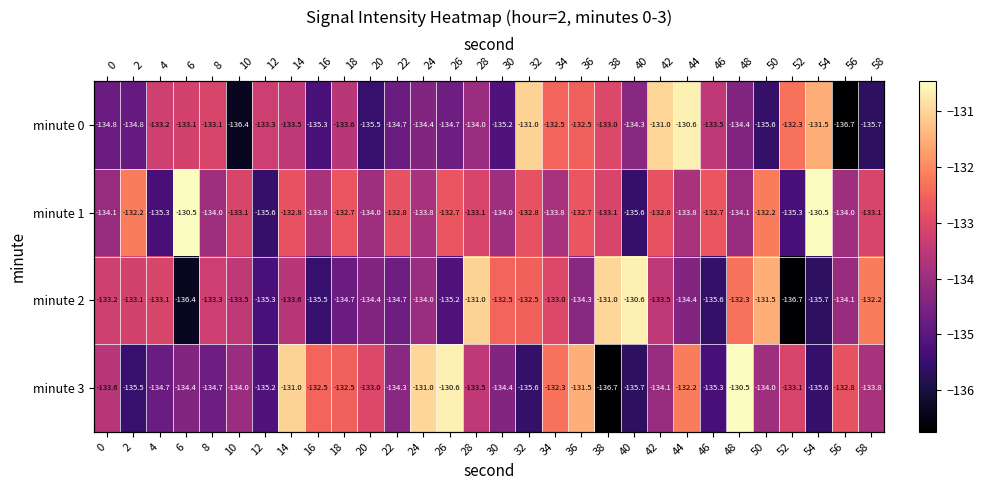

What is the sum of the minute 2 values at 18 and 54?

-270.4